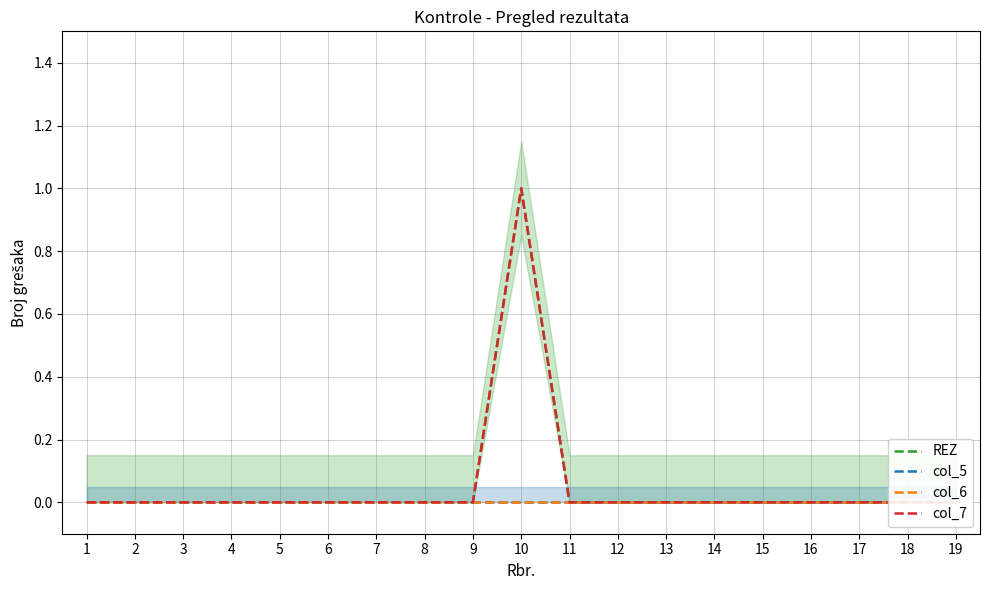

Rank the series by their maximum value, from highest to lowest.

REZ, col_7, col_5, col_6